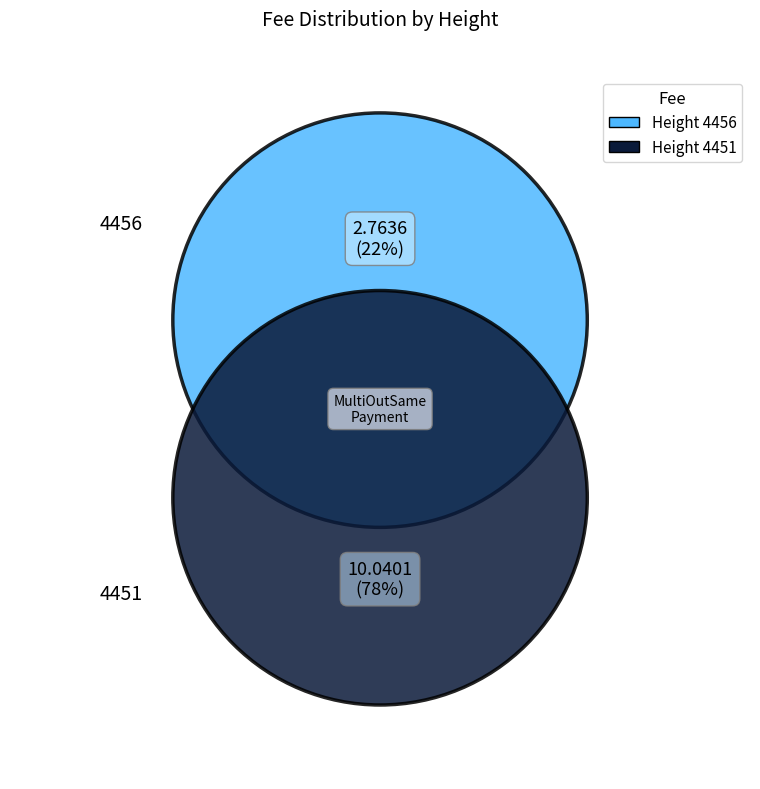

Which category has the smallest portion of the pie?

4456